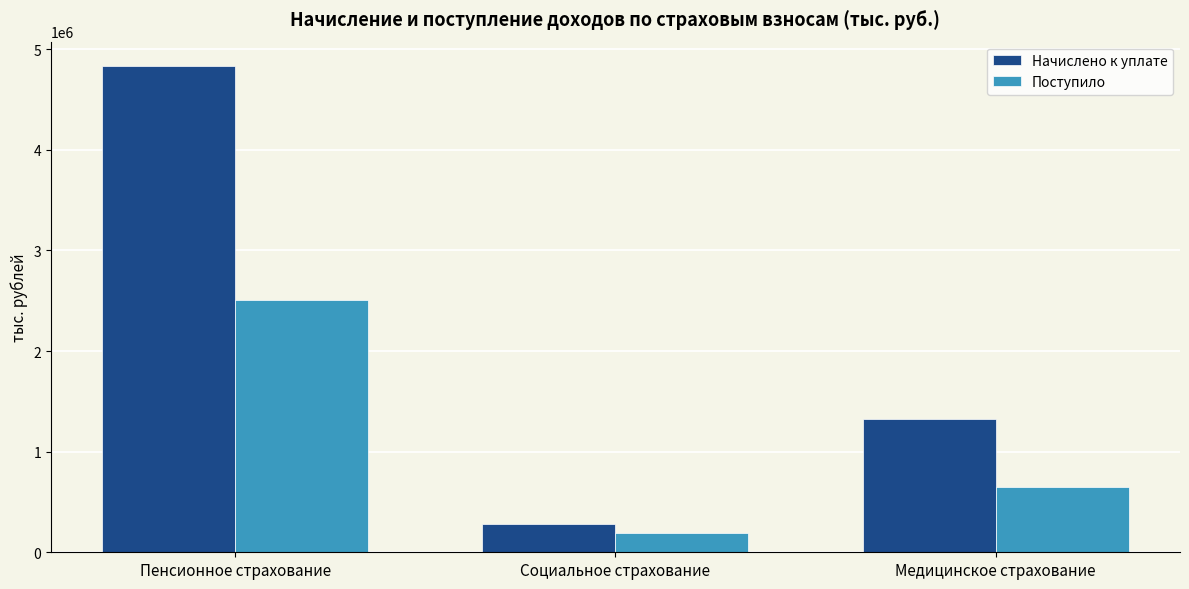

At which label is Начислено к уплате closest to 2557095?

Медицинское страхование